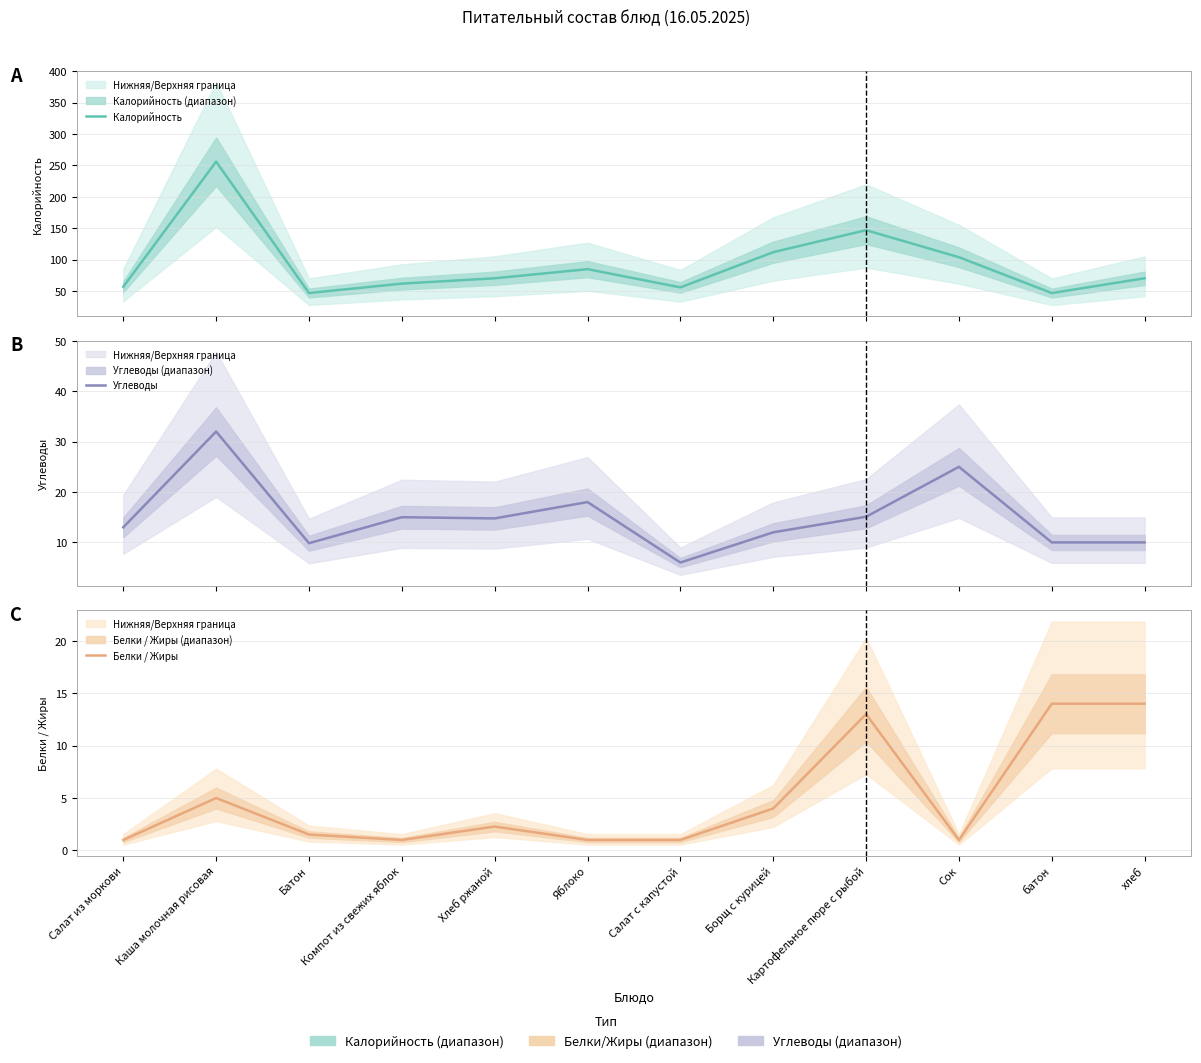

Where is the first local maximum for Углеводы?

Каша молочная рисовая